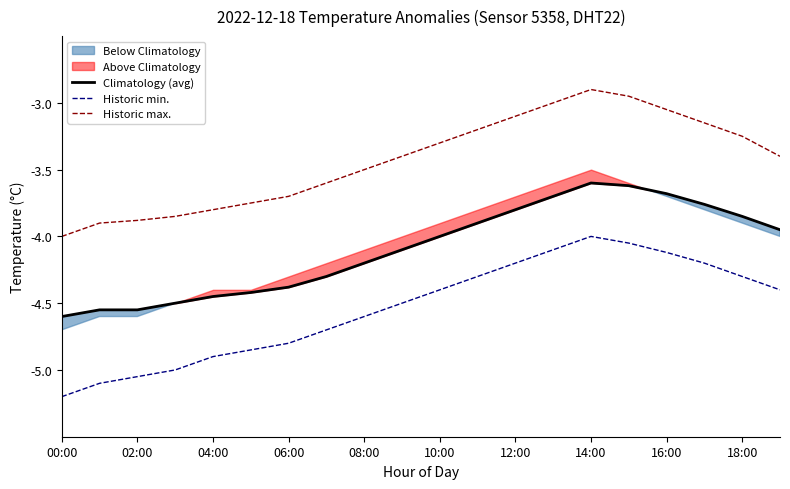

What is the label of the 1st point from the right?

19